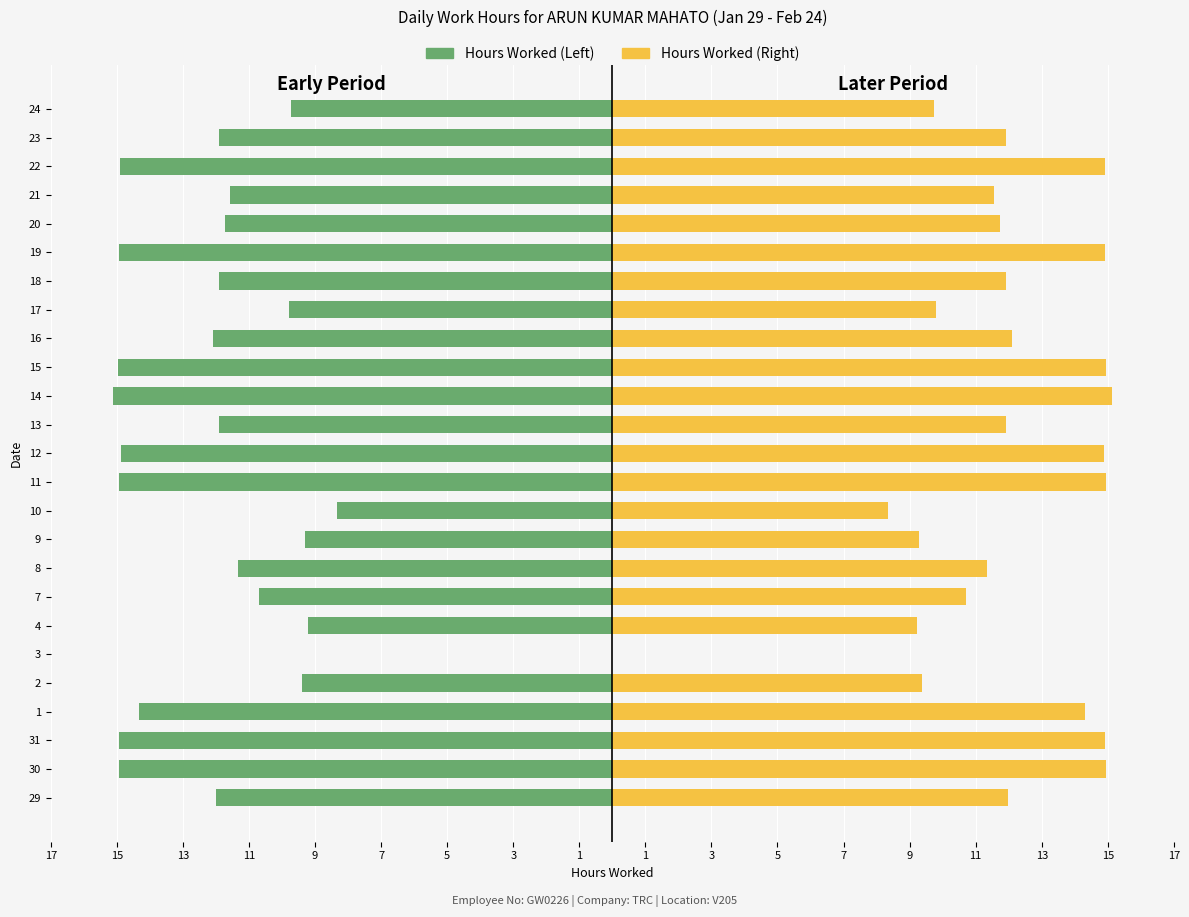

What are all the series names shown in the legend?

Hours Worked (Left), Hours Worked (Right)